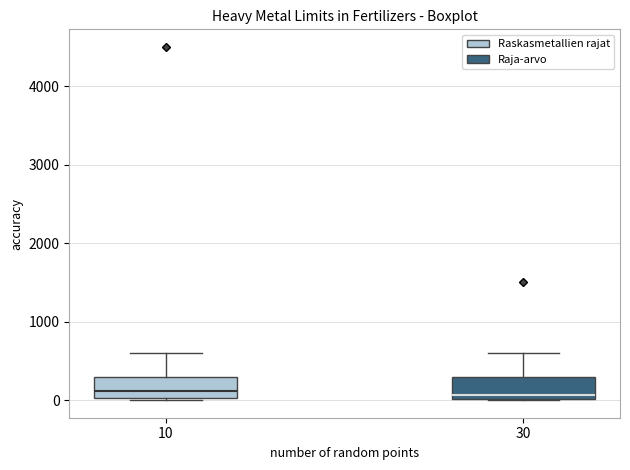

Reading left to right, transcribe this box plot: for each box, give where its median line is, the range the box spans, and where its two whiskers end, as read against the y-axis. The values are not printed on the chart, so give them approximately, as read against the axis.

10: median 100, box 0 to 300, whiskers 0 to 600
30: median 100, box 0 to 300, whiskers 0 to 600